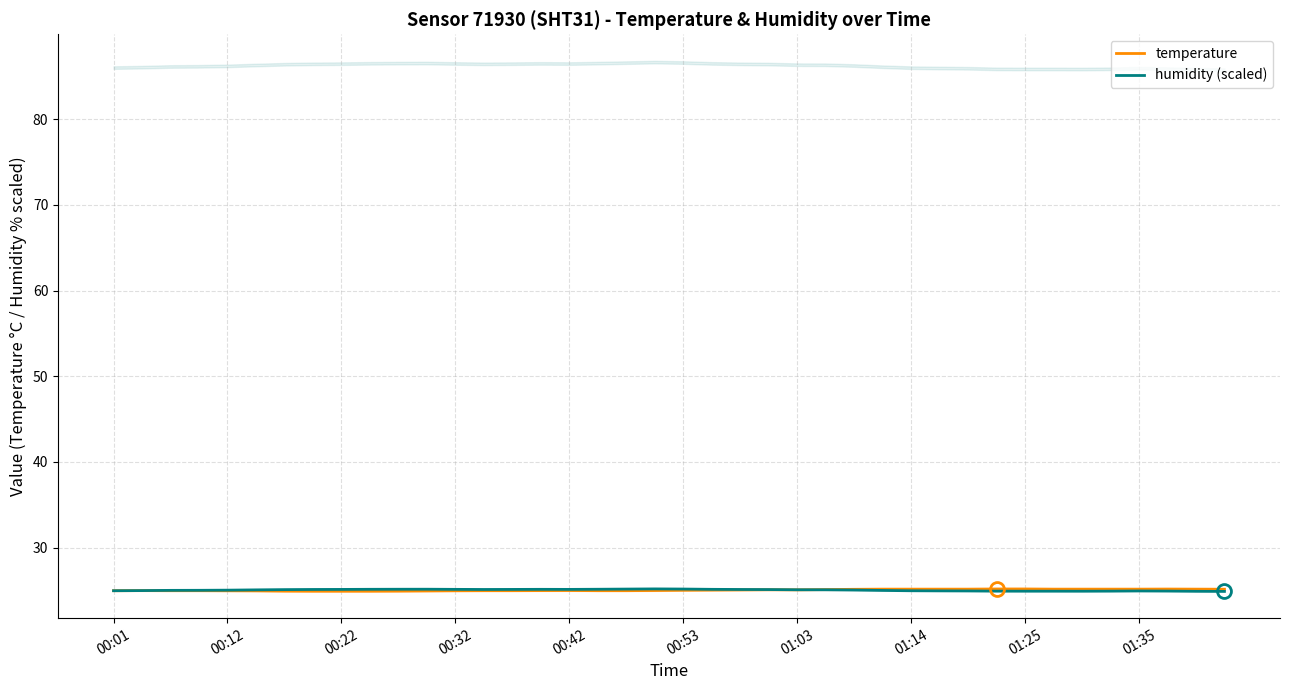

True or false: temperature has more than 1 interior local peaks.

True